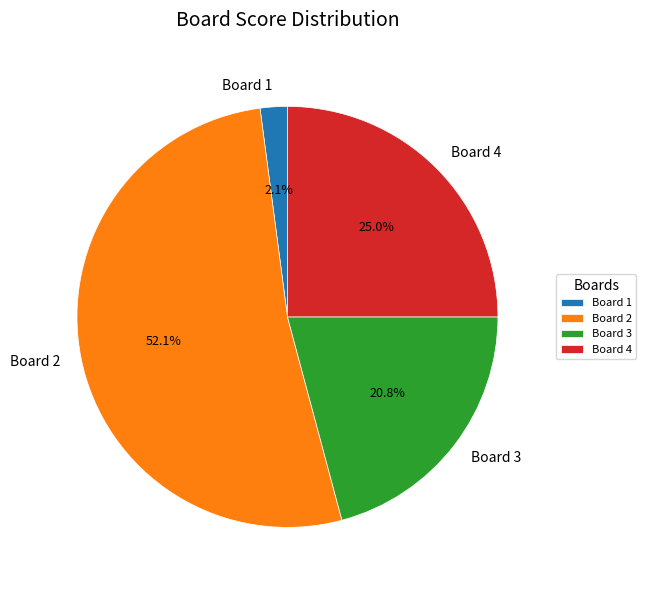

What portion of the pie excludes Board 4?

75.0%